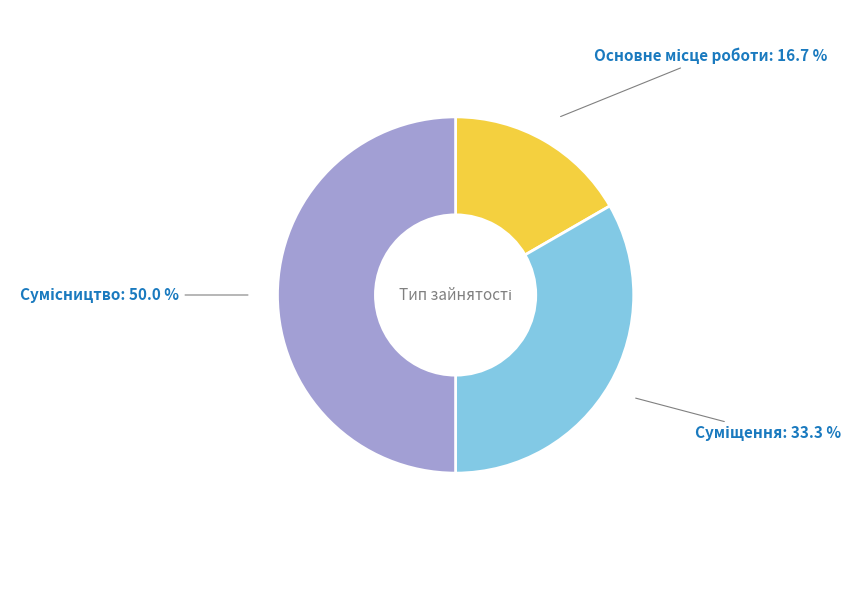

How many slices are in this pie chart?

3